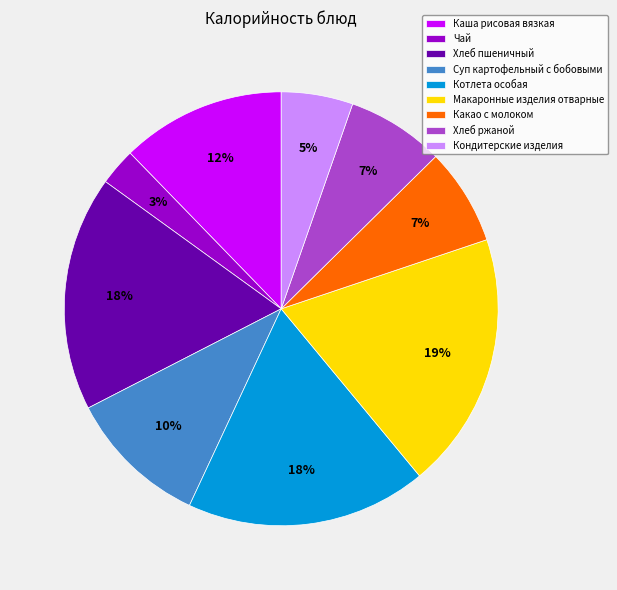

Which has a higher value, Какао с молоком or Суп картофельный с бобовыми?

Суп картофельный с бобовыми